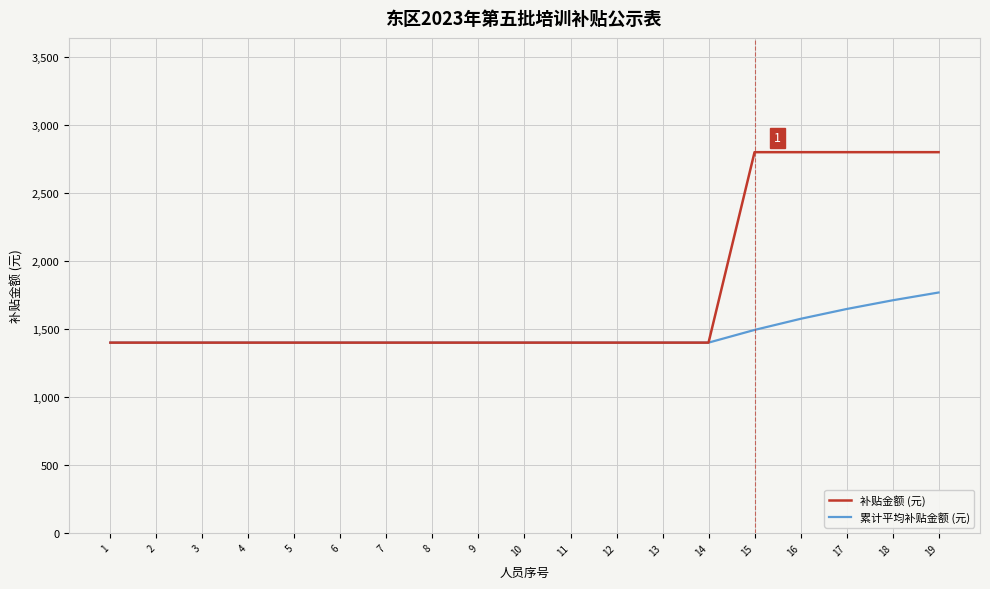

What is the greatest value displayed?

2800.0